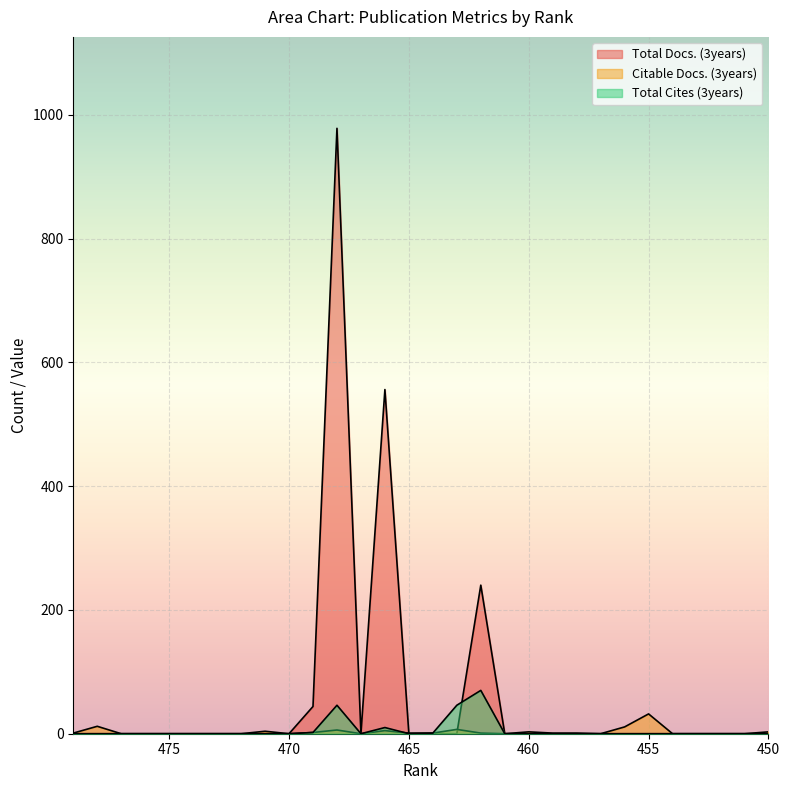

How many values in the Citable Docs. (3years) series are below 1?

14